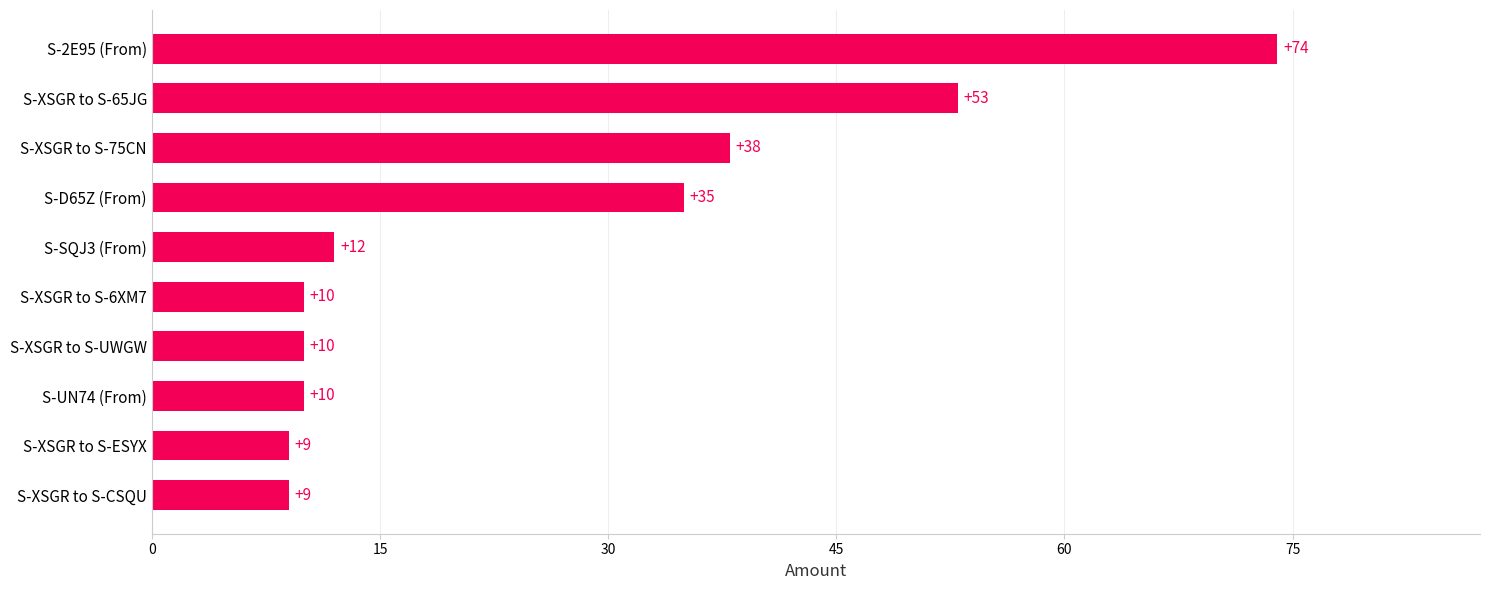

What is the greatest value displayed?

74